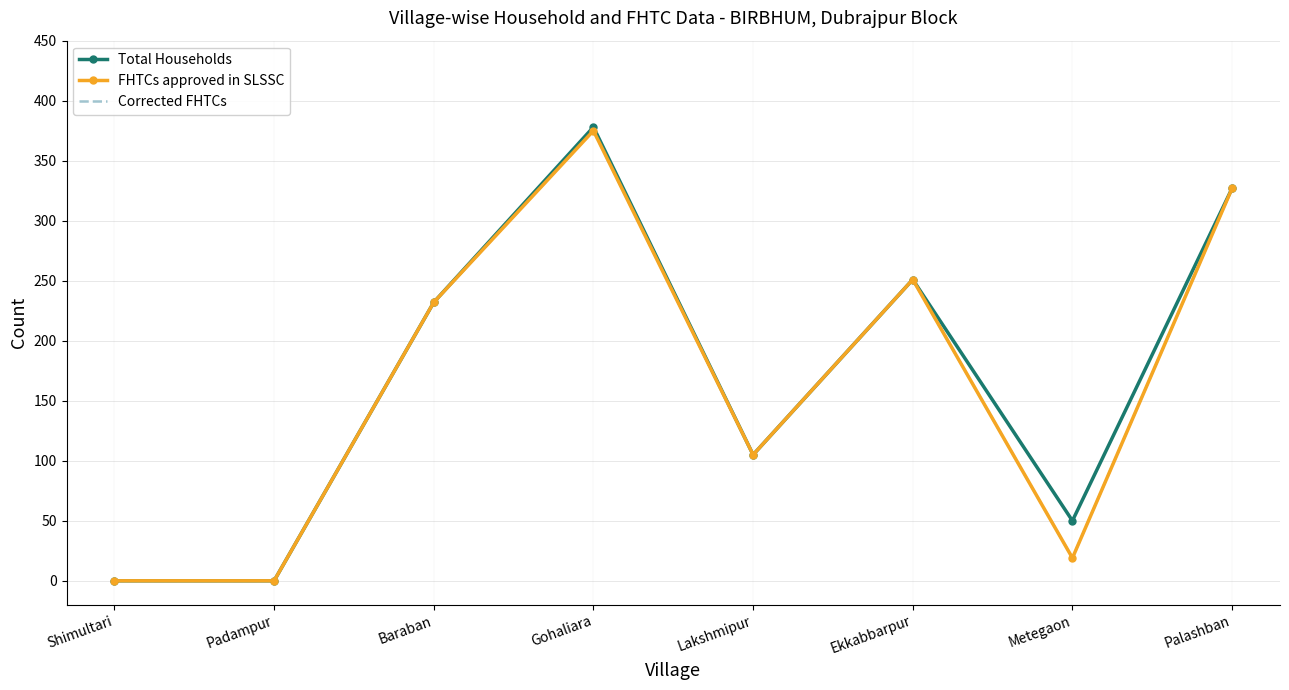

At which category does the chart reach its minimum across all series?

Shimultari